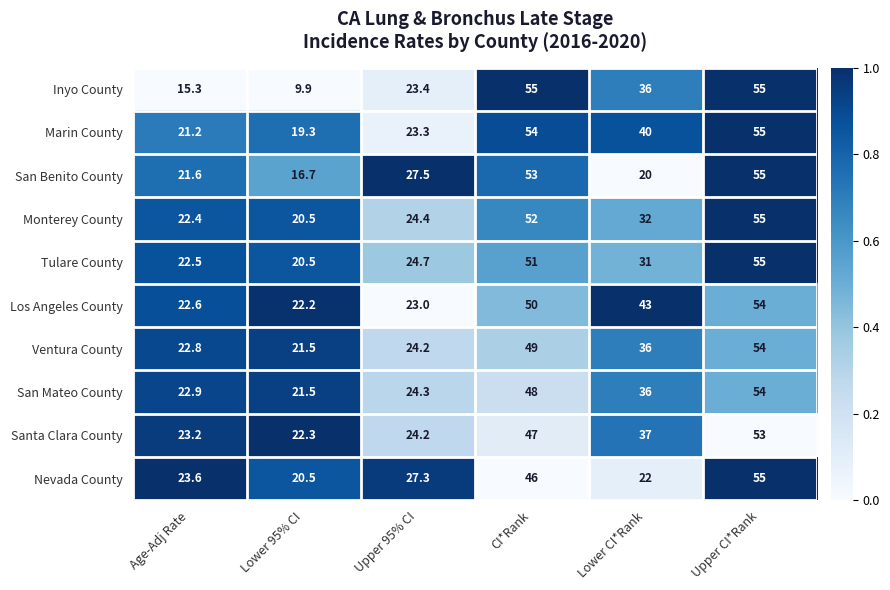

Count the number of categories in the chart.

6